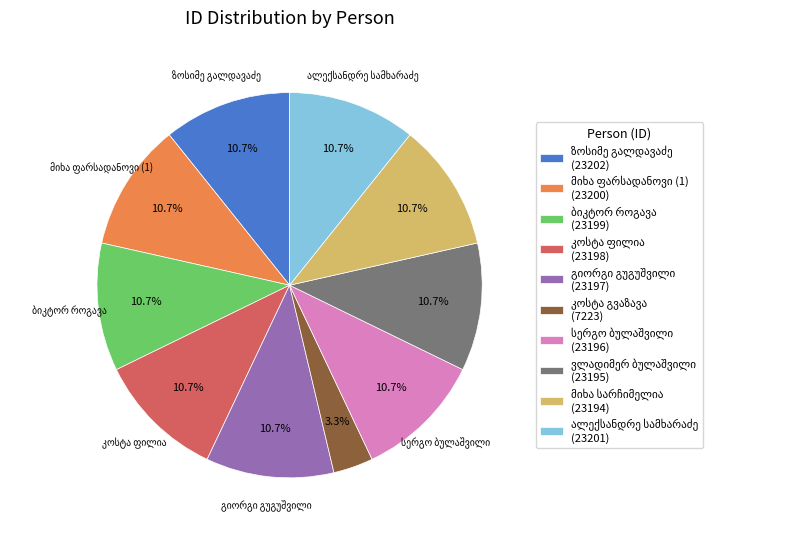

Is there a majority slice in this chart?

No